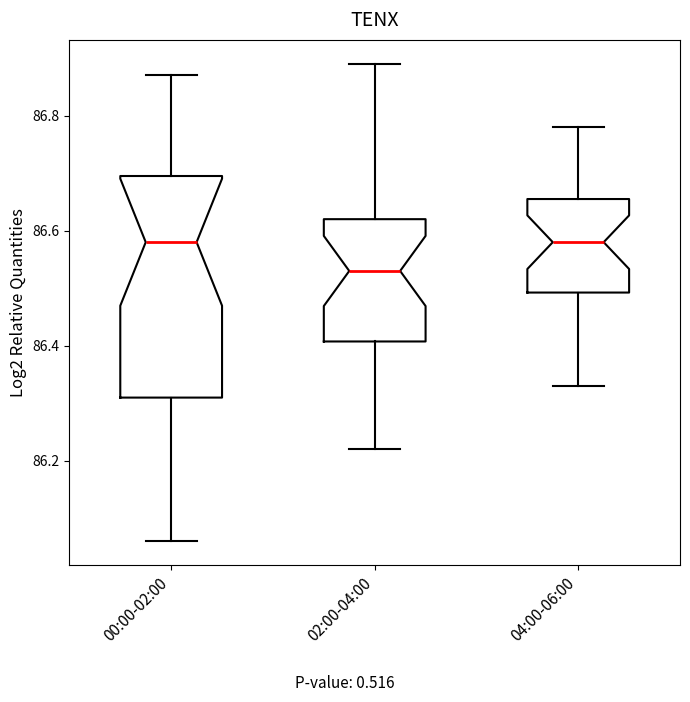

Which box is the tallest, from its lower edge to its upper edge?

00:00-02:00